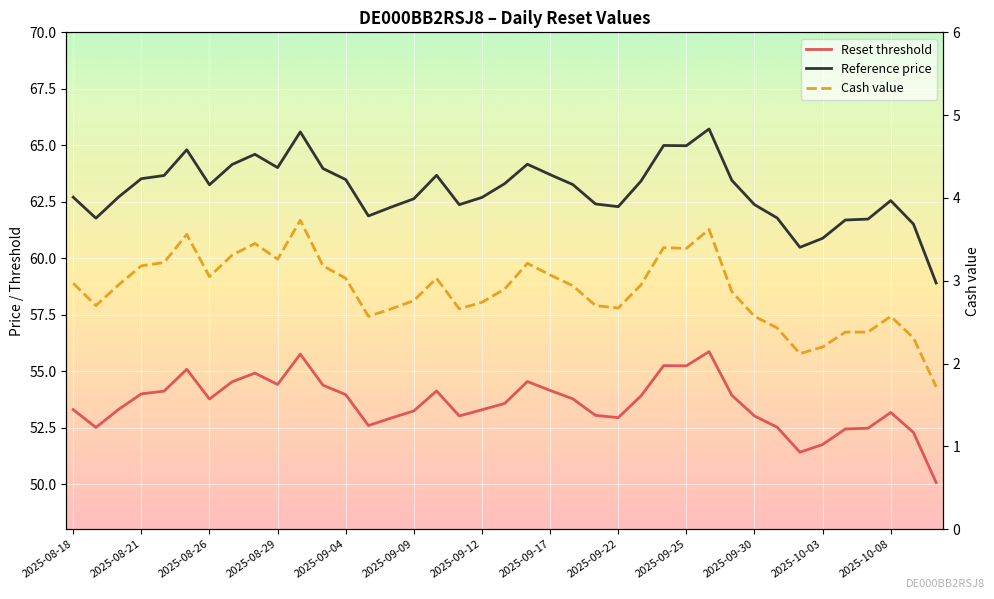

True or false: Cash value and Reference price cross at least once.

False